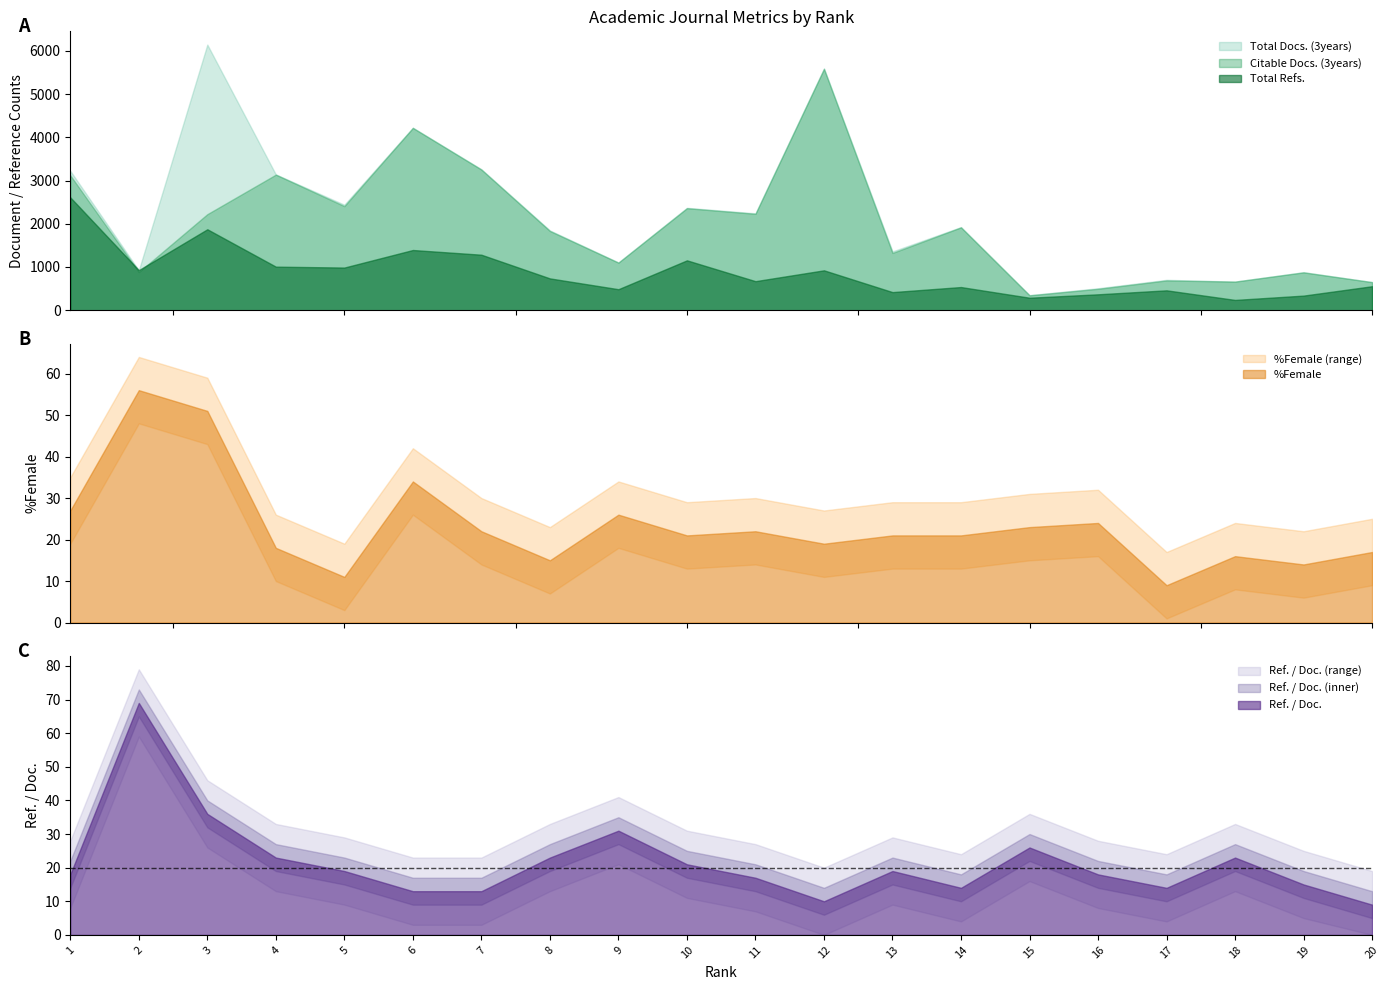

What is the total value across all series at 15?

1031